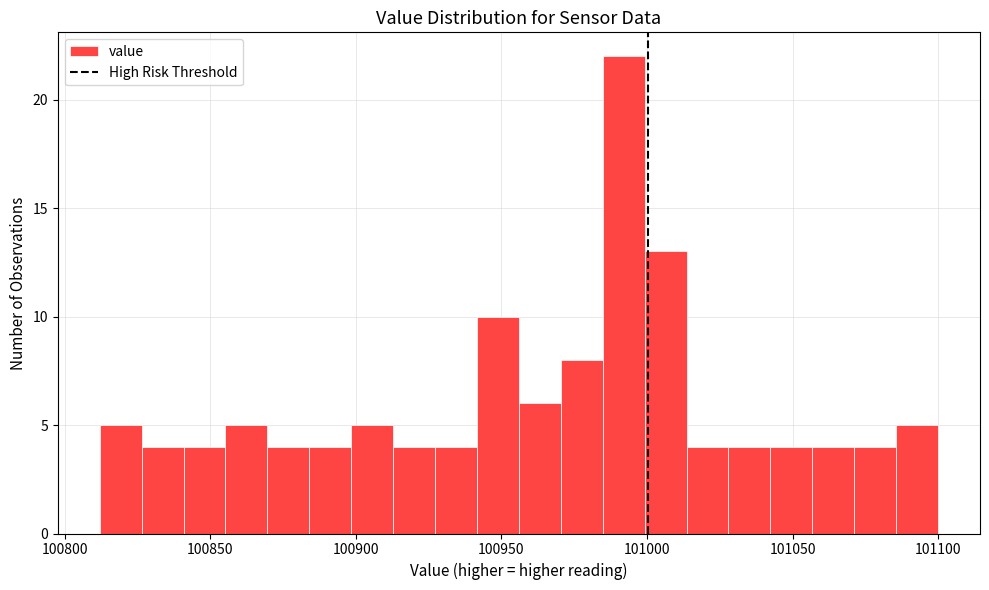

Read against the x-axis, roughly where is the centre of the tallest bar?

100990